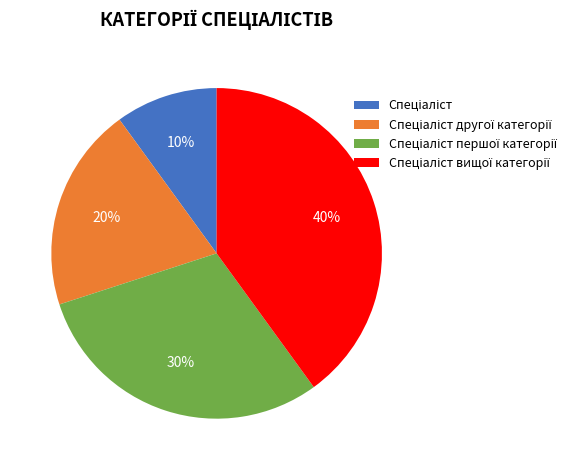

How many slices are in this pie chart?

4